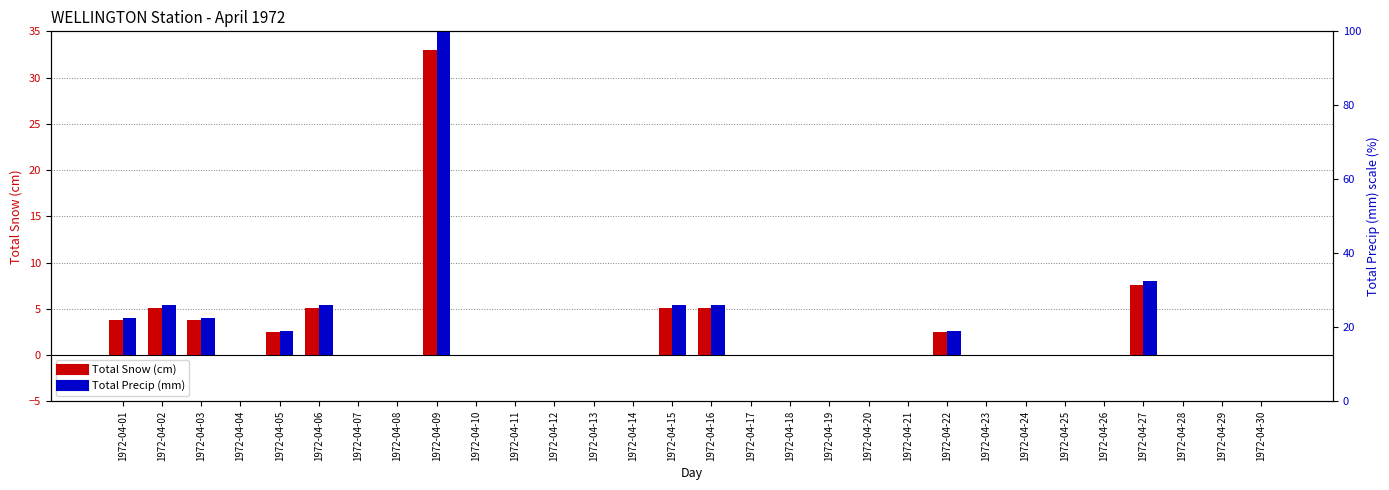

How many data points in Total Precip (mm) are above 0?

10